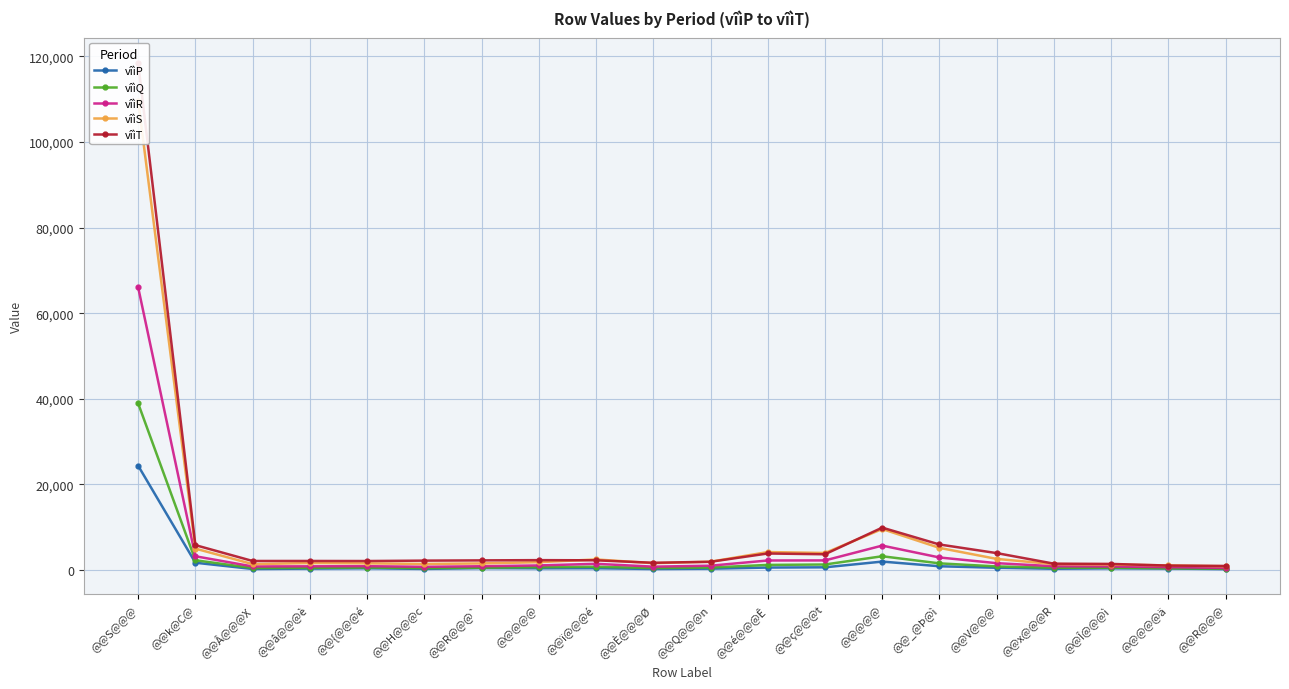

Rank the series at @@k@C@ from lowest to highest value.

vîìP, vîìQ, vîìR, vîìS, vîìT